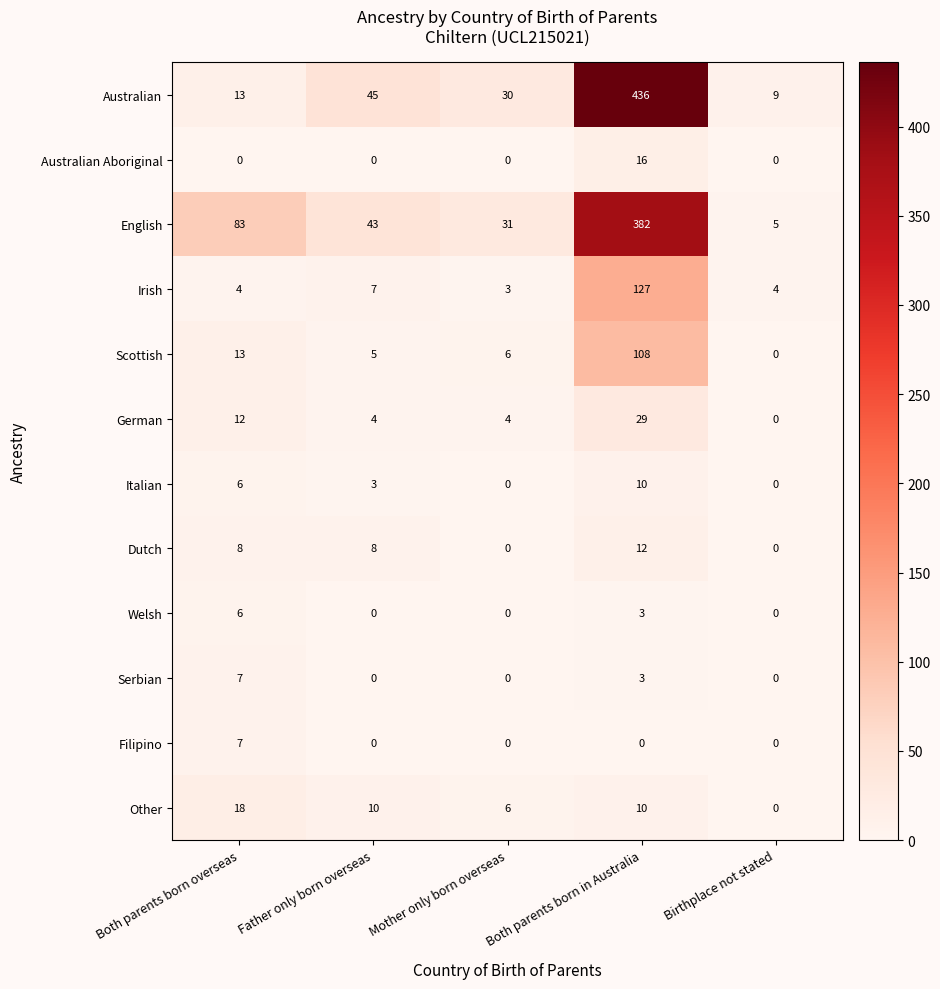

What is the sum of the Welsh values at Birthplace not stated and Both parents born in Australia?

3